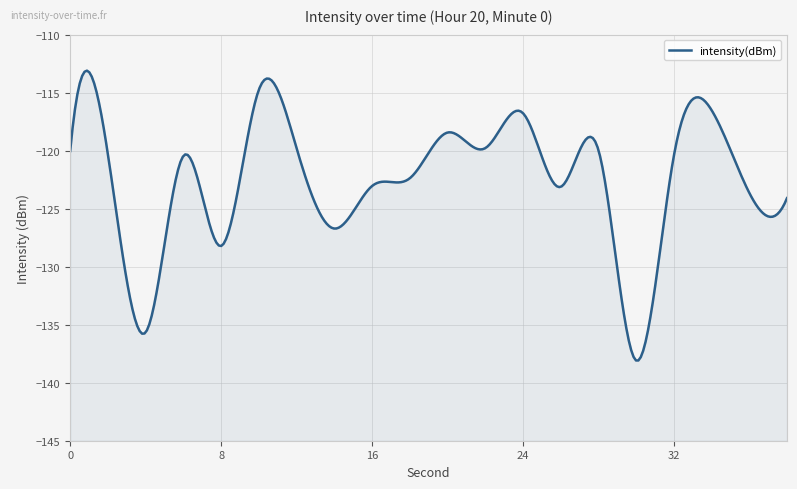

Which has a higher value, 26 or 24?

24